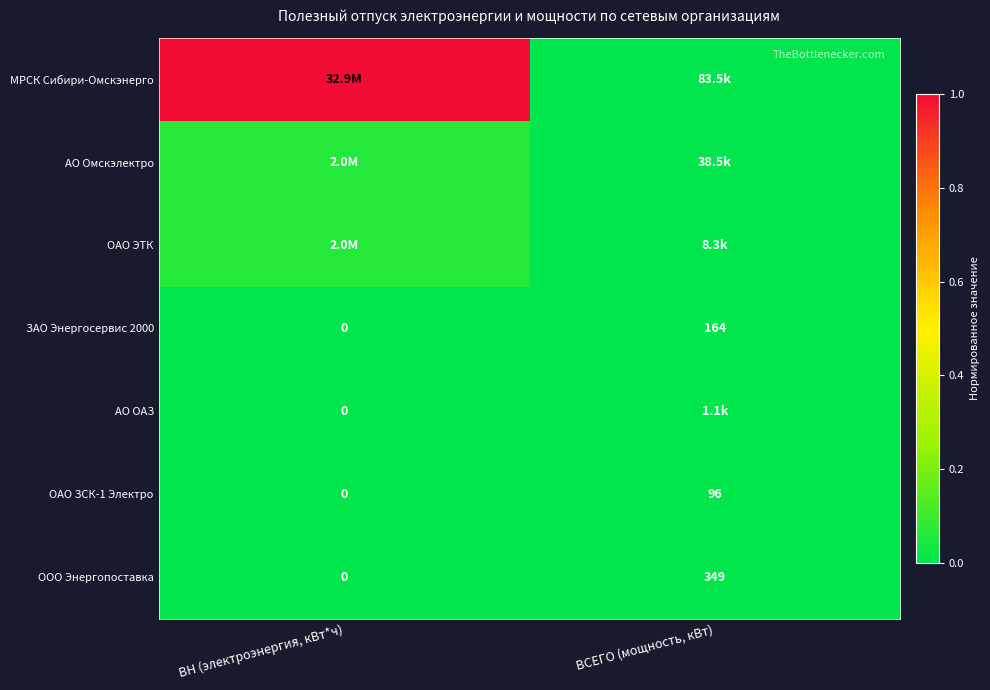

At which label is ОАО ЗСК-1 Электро closest to 48?

ВН (электроэнергия, кВт*ч)